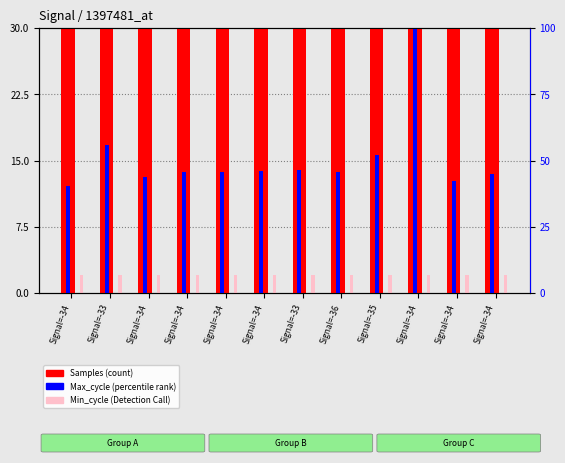

Which series has the widest spread of values?

Max_cycle (norm)